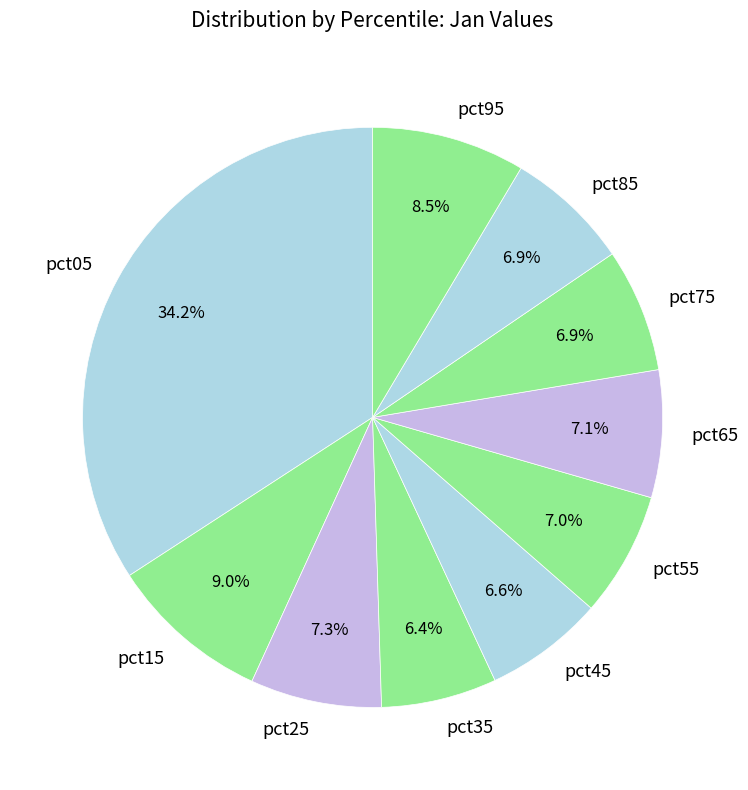

Between pct25 and pct45, which is larger?

pct25